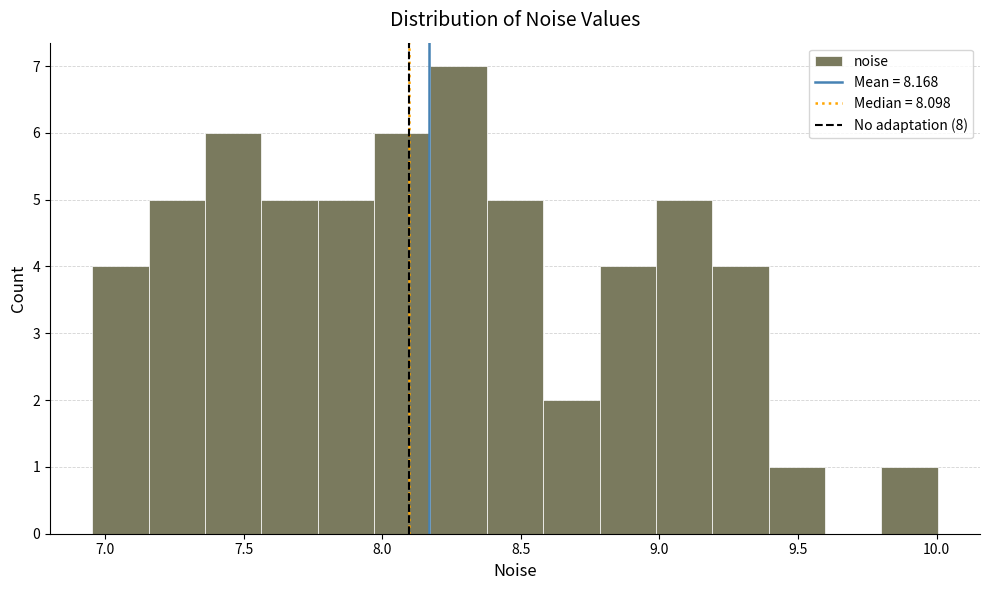

How tall is the bar that spans 9.80 to 10.00 on the x-axis? Neither the bar edges nor the heights are printed on the chart, so give them approximately, as read against the axes.

1